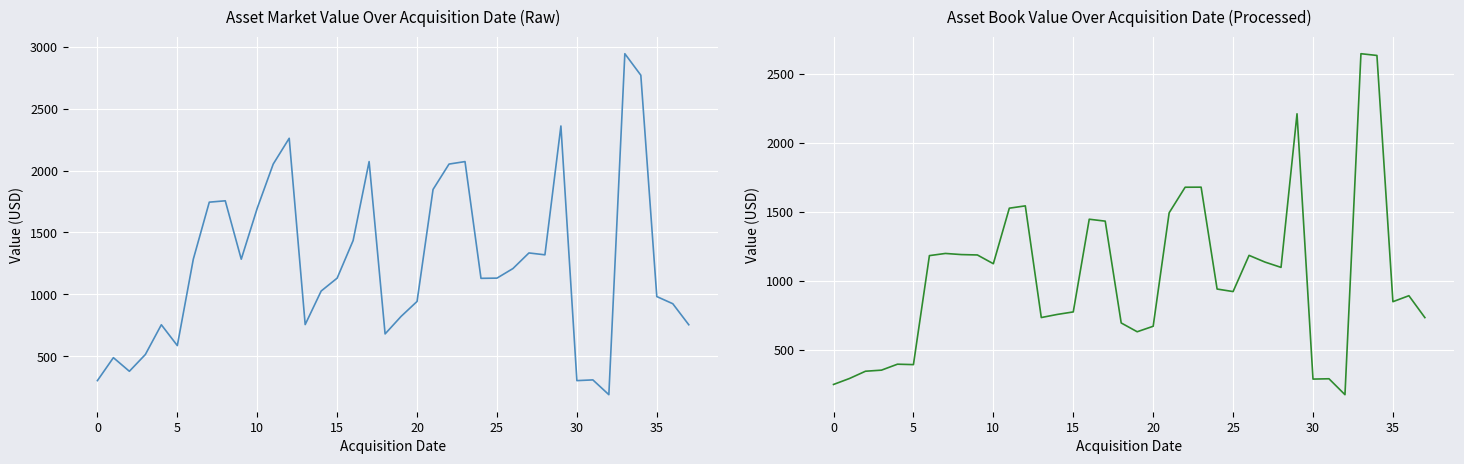

Which category has the lowest value in the book_value (USD) series?

32